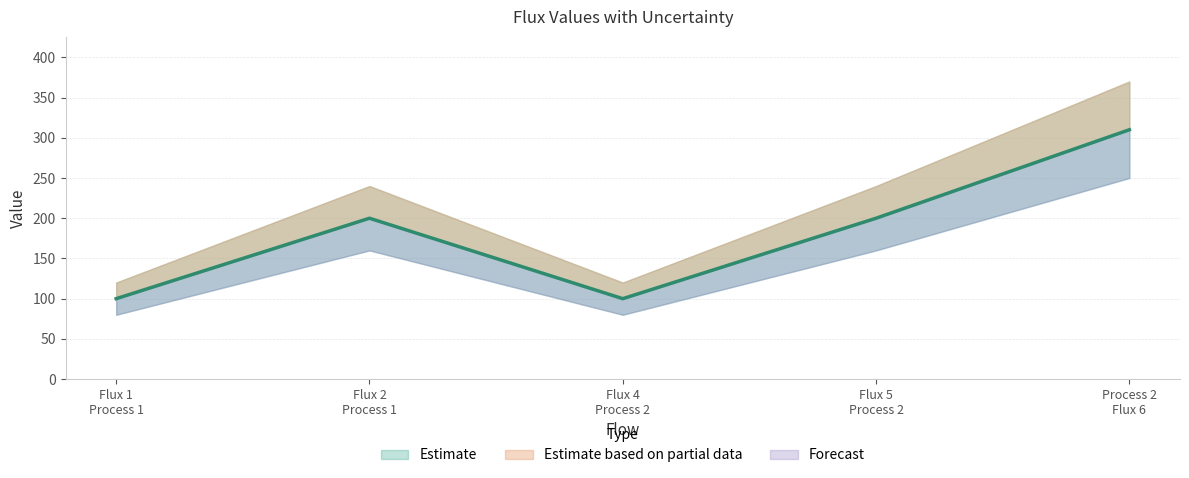

The value at Process 2
Flux 6 is 310. True or false?

True